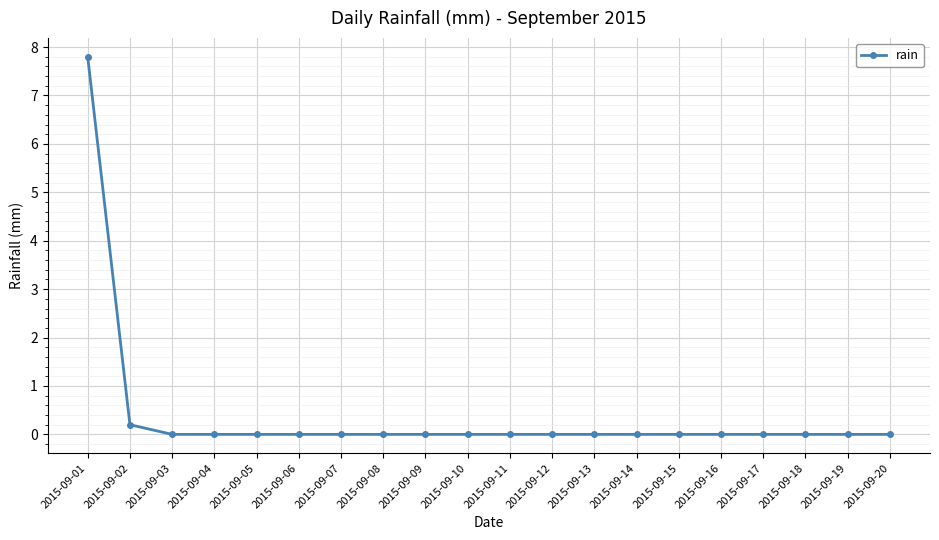

What is the difference between the maximum and minimum values?

7.8